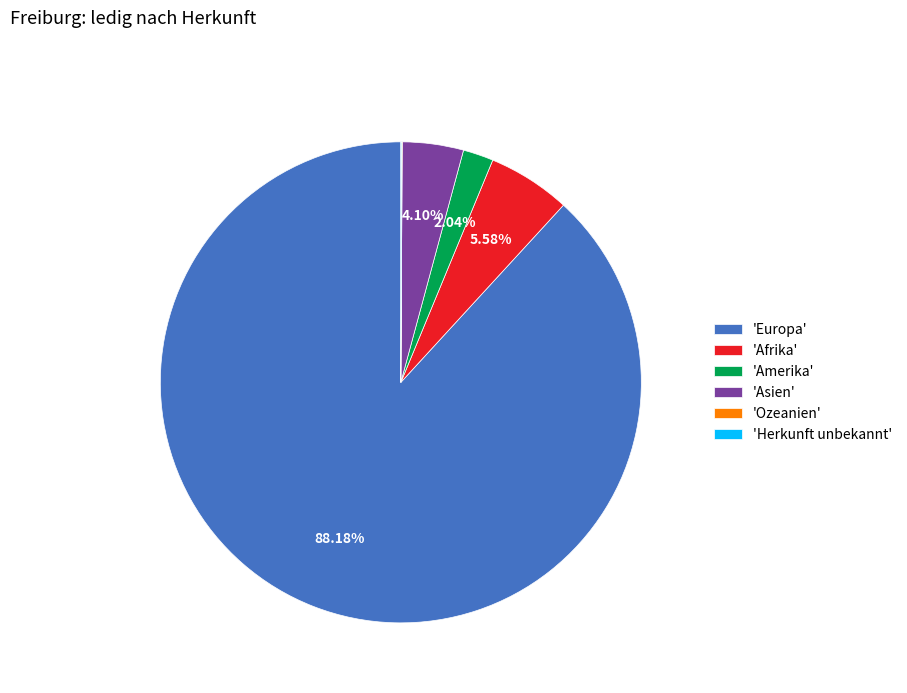

What is the largest slice in the pie chart?

'Europa'